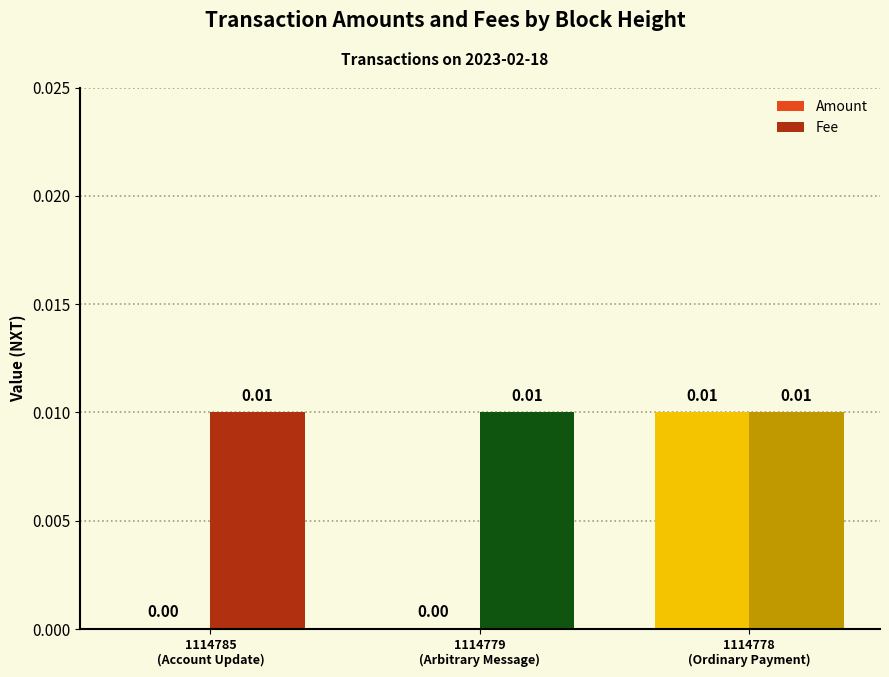

What are all the series names shown in the legend?

Amount, Fee